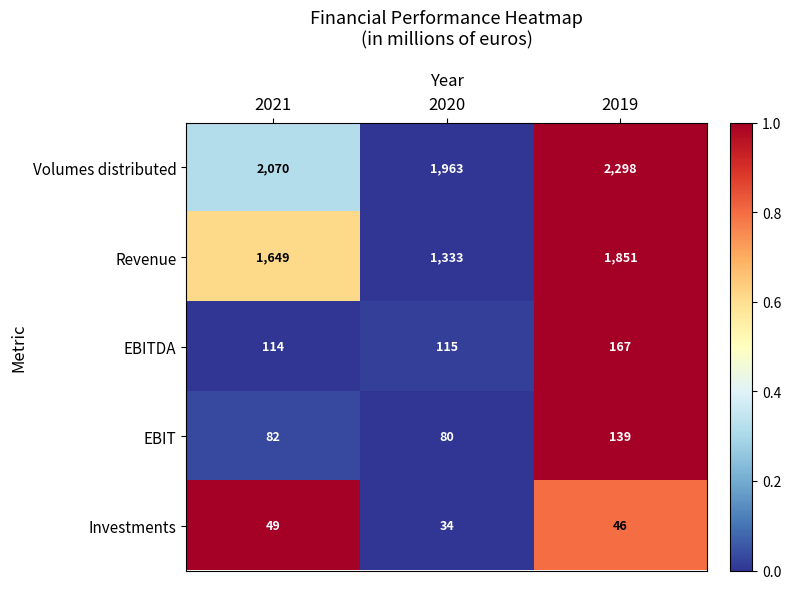

At which category is the sum across all series the highest?

2019